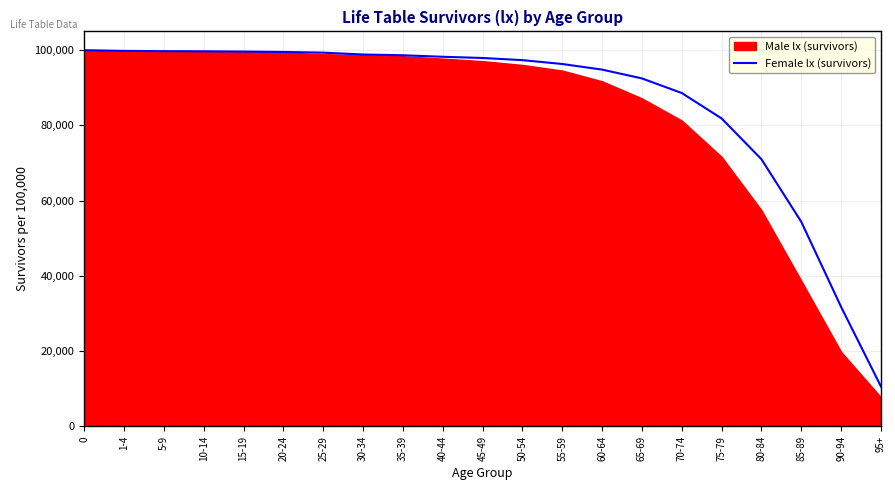

At which label is the value closest to 55291?

85-89